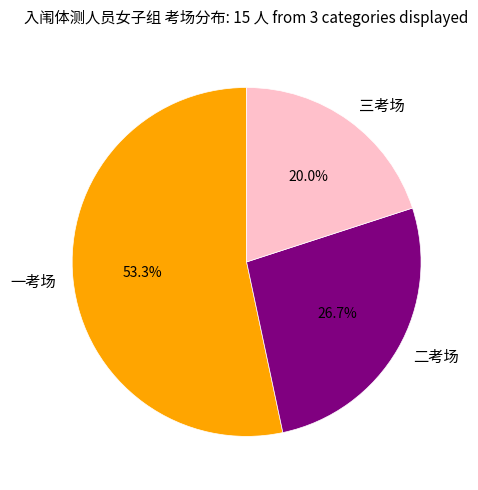

True or false: 二考场 accounts for 27% of the total.

True